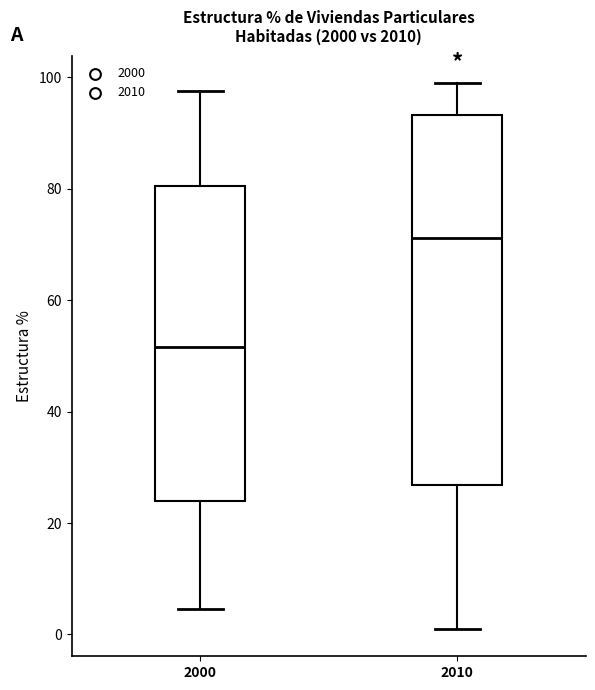

Reading left to right, transcribe this box plot: for each box, give where its median line is, the range the box spans, and where its two whiskers end, as read against the y-axis. The values are not printed on the chart, so give them approximately, as read against the axis.

2000: median 52, box 24 to 80, whiskers 4 to 98
2010: median 72, box 26 to 94, whiskers 0 to 100